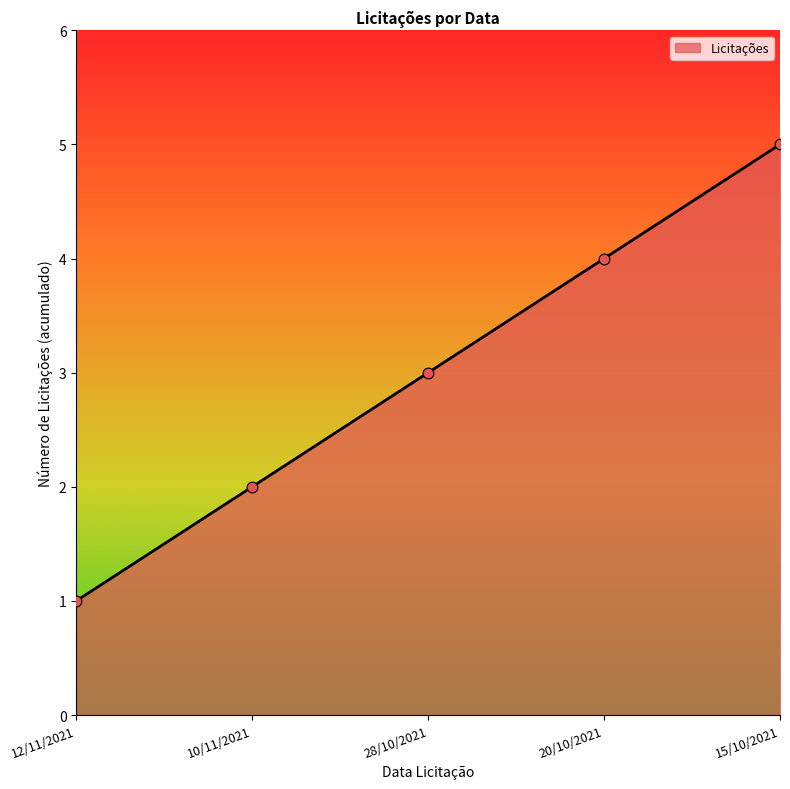

Between 20/10/2021 and 10/11/2021, which is larger?

20/10/2021